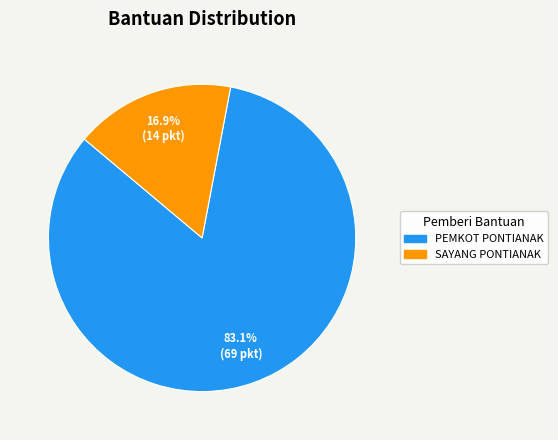

Rank the categories by value from lowest to highest.

SAYANG PONTIANAK, PEMKOT PONTIANAK